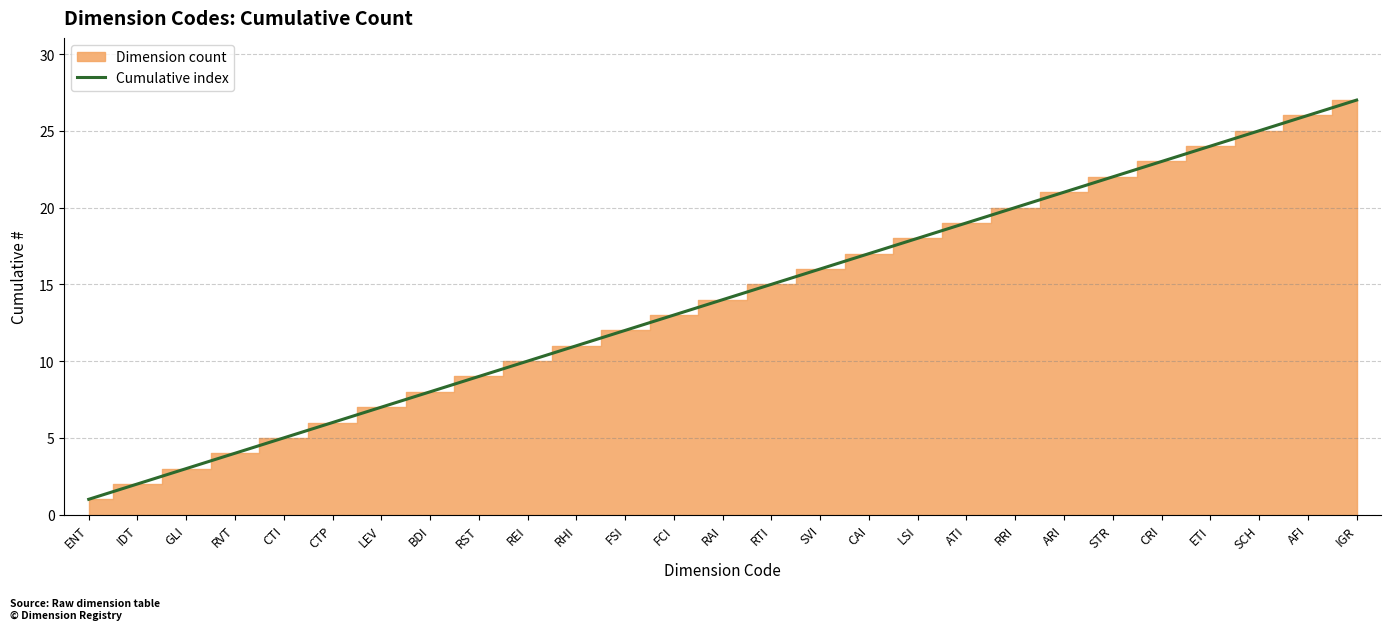

Reading right to left, what are all the values shown in this chart?

27	26	25	24	23	22	21	20	19	18	17	16	15	14	13	12	11	10	9	8	7	6	5	4	3	2	1